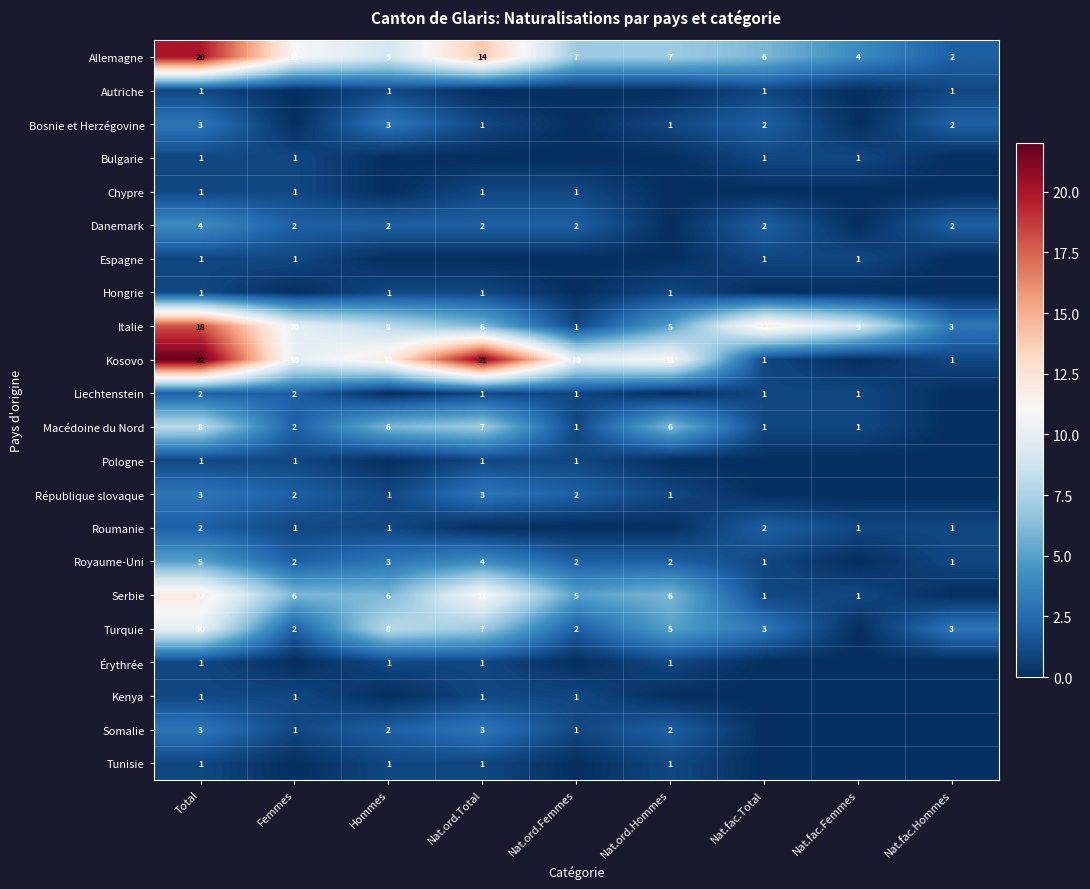

Which label corresponds to the largest value in the chart?

Total